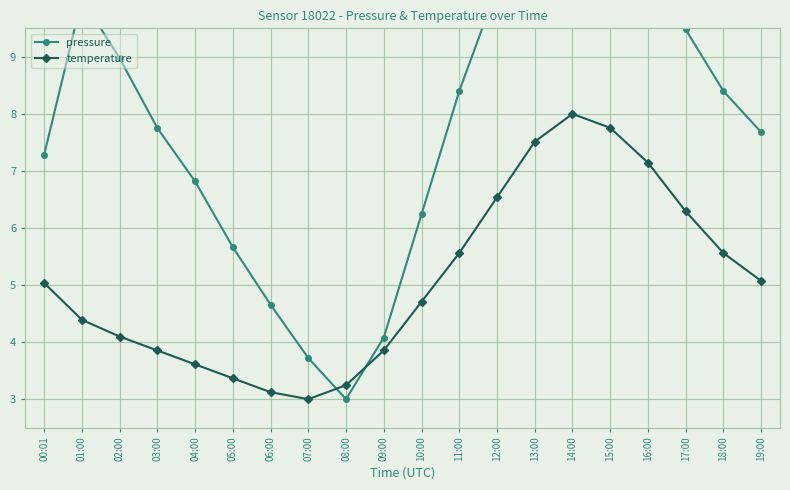

Which label corresponds to the smallest value in the chart?

08:00